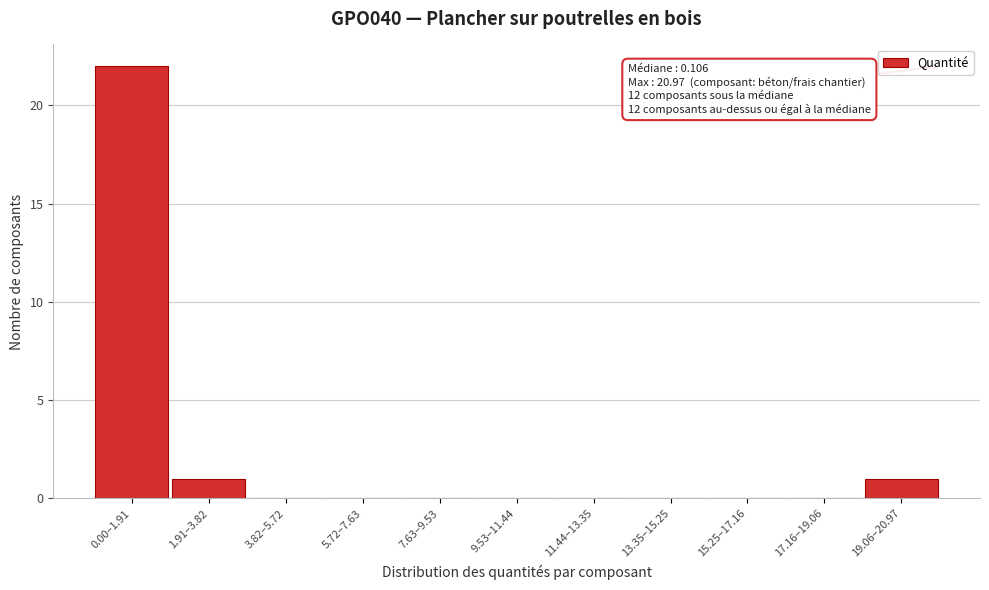

Reading right to left, list all the values displayed in this chart.

19.06–20.97=1	17.16–19.06=0	15.25–17.16=0	13.35–15.25=0	11.44–13.35=0	9.53–11.44=0	7.63–9.53=0	5.72–7.63=0	3.82–5.72=0	1.91–3.82=1	0.00–1.91=22